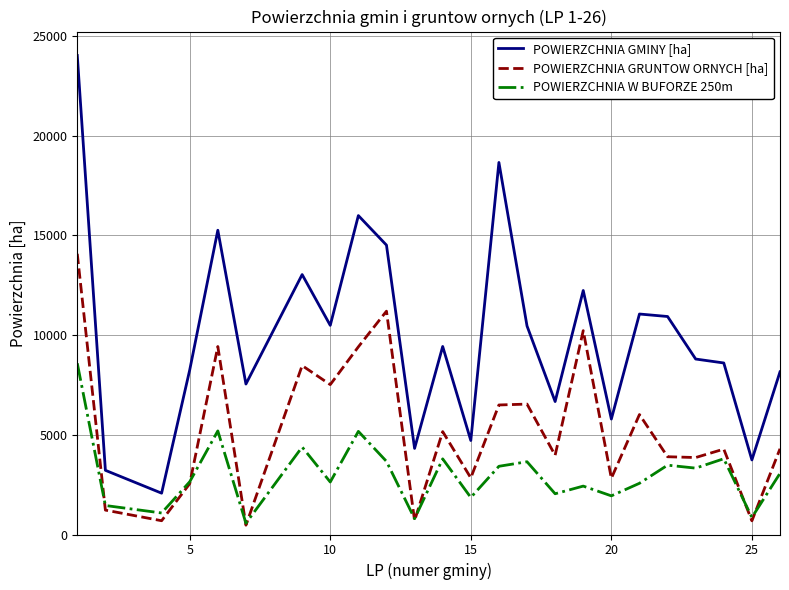

How many lines are shown in the chart?

3